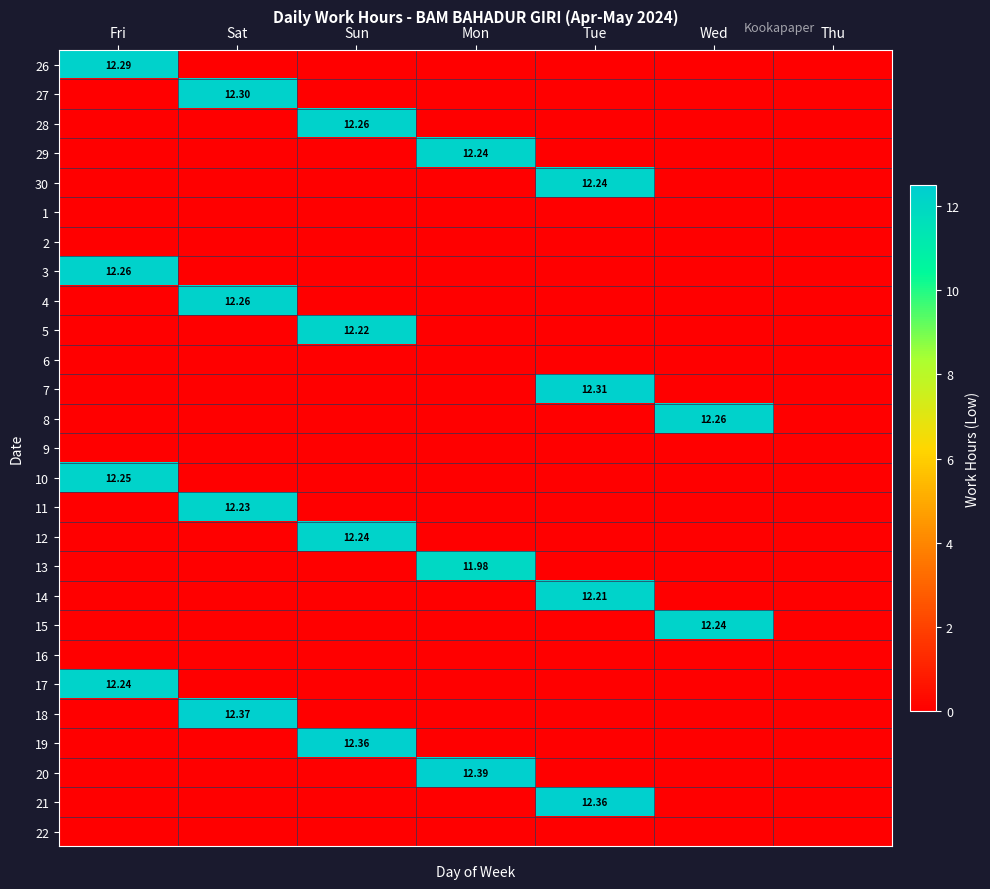

Rank the series at Thu from highest to lowest value.

26, 27, 28, 29, 30, 1, 2, 3, 4, 5, 6, 7, 8, 9, 10, 11, 12, 13, 14, 15, 16, 17, 18, 19, 20, 21, 22